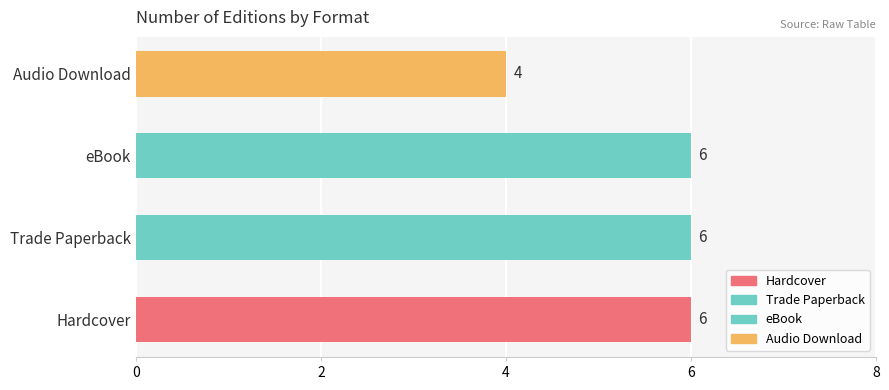

Reading bottom to top, transcribe all the data shown in this chart.

Hardcover=6	Trade Paperback=6	eBook=6	Audio Download=4